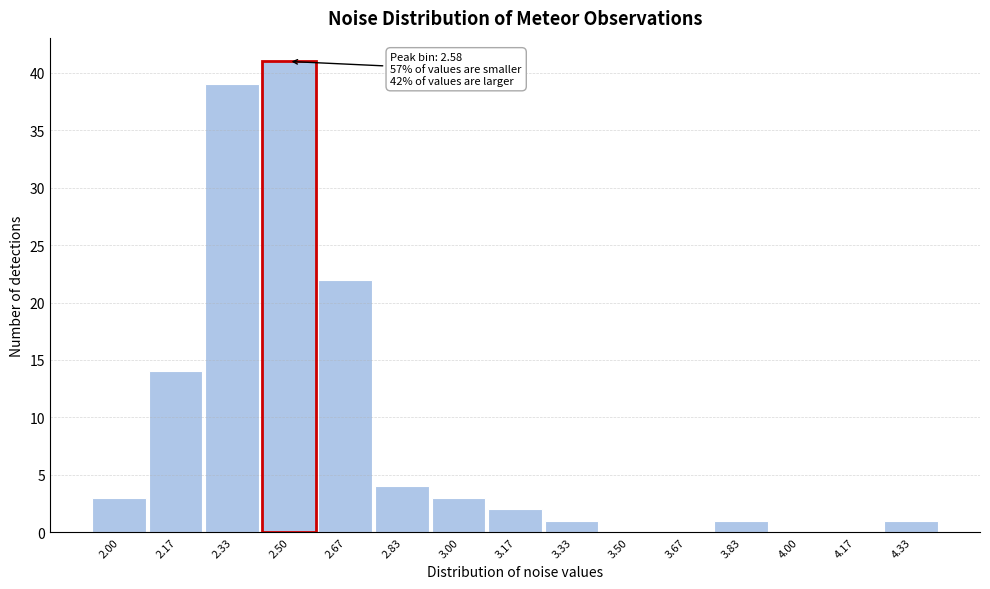

Reading left to right, extract all data points from this chart.

2.00=3	2.17=14	2.33=39	2.50=41	2.67=22	2.83=4	3.00=3	3.17=2	3.33=1	3.50=0	3.67=0	3.83=1	4.00=0	4.17=0	4.33=1